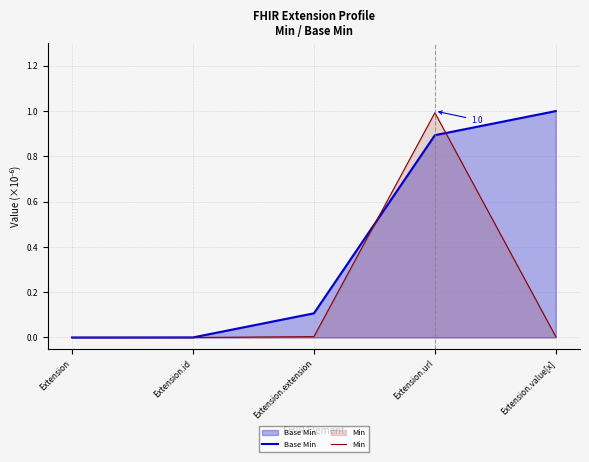

Rank the series by their average value, from lowest to highest.

Min, Base Min